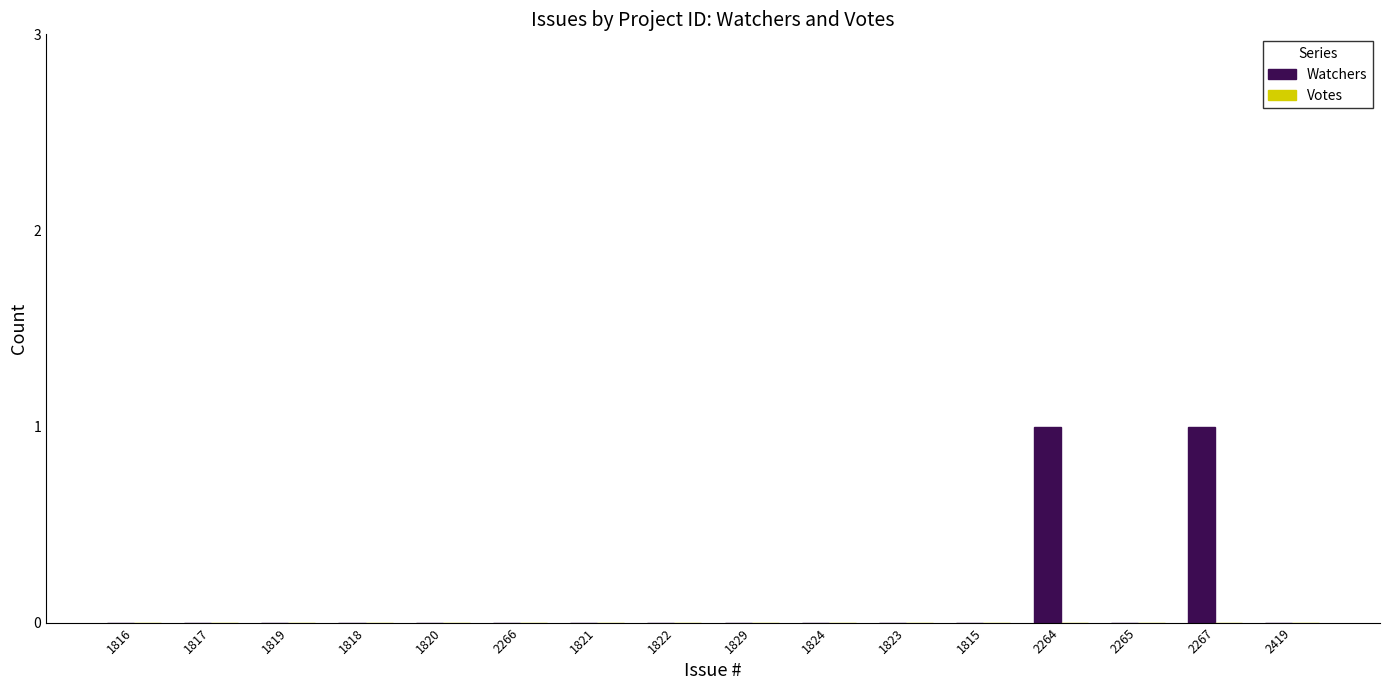

Reading left to right, extract all data points from this chart.

1816=0	1817=0	1819=0	1818=0	1820=0	2266=0	1821=0	1822=0	1829=0	1824=0	1823=0	1815=0	2264=1	2265=0	2267=1	2419=0